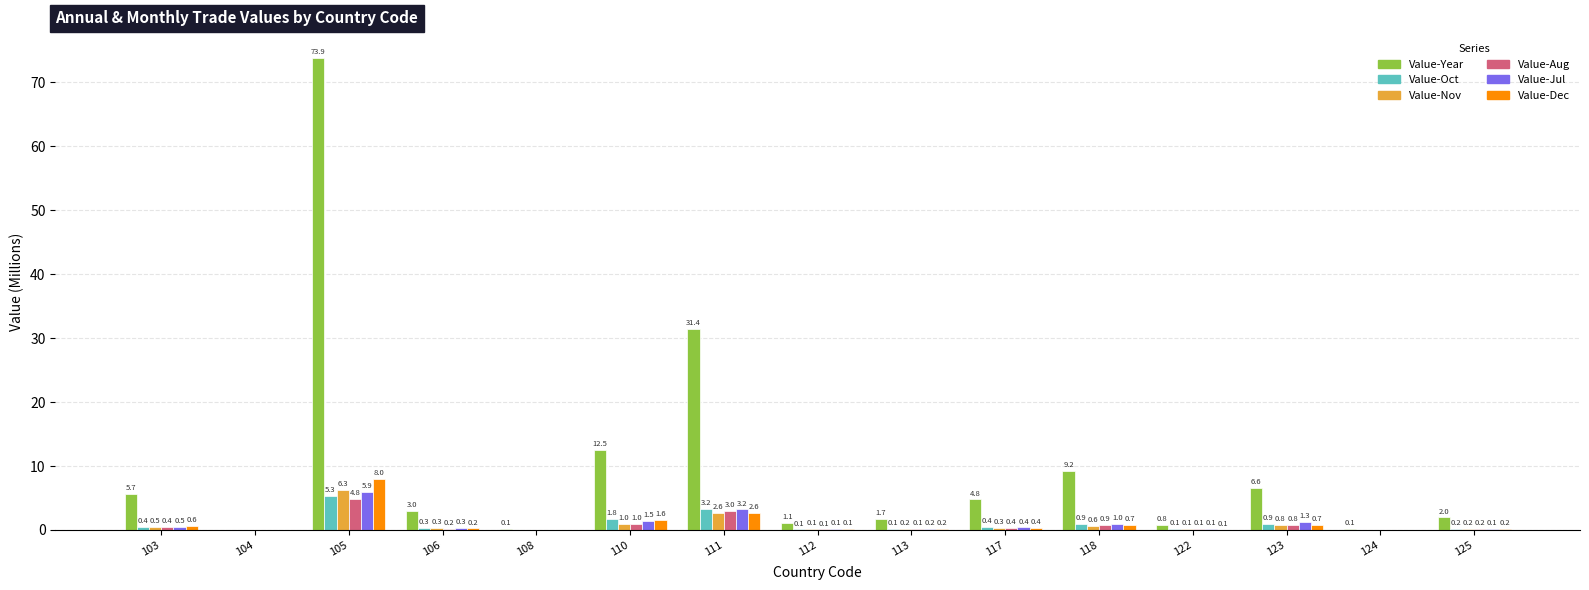

Which series changed the most between 105 and 112?

Value-Year